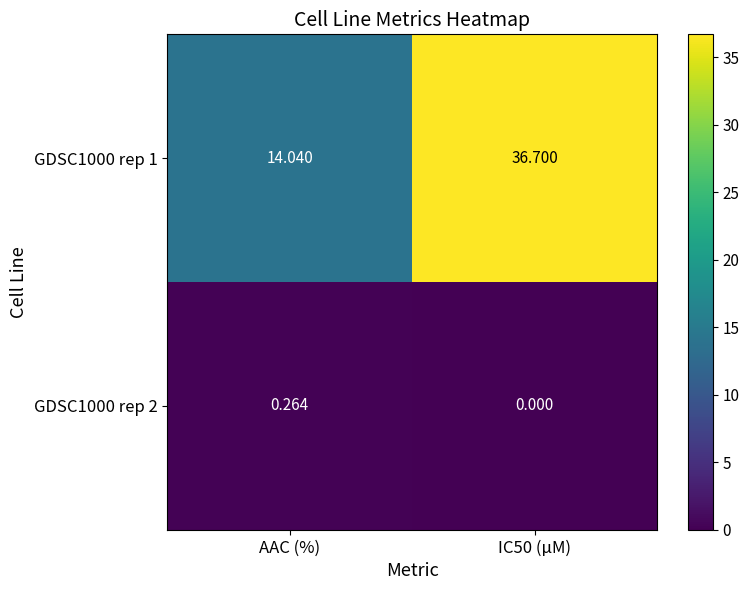

Is the value of GDSC1000 rep 1 at AAC (%) greater than the value of GDSC1000 rep 2 at AAC (%)?

Yes